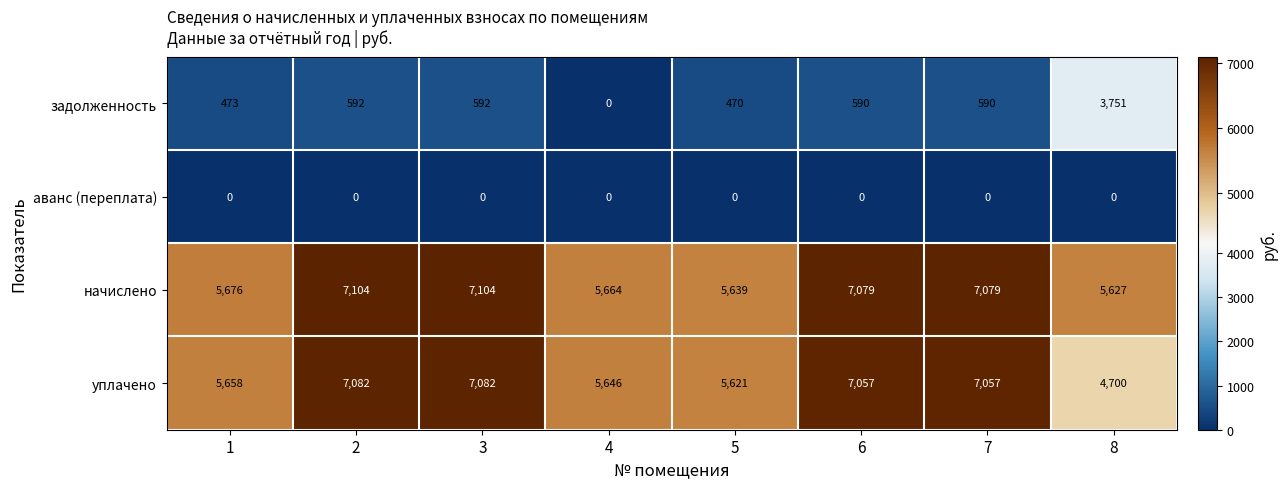

What is the maximum value shown in the chart?

7104